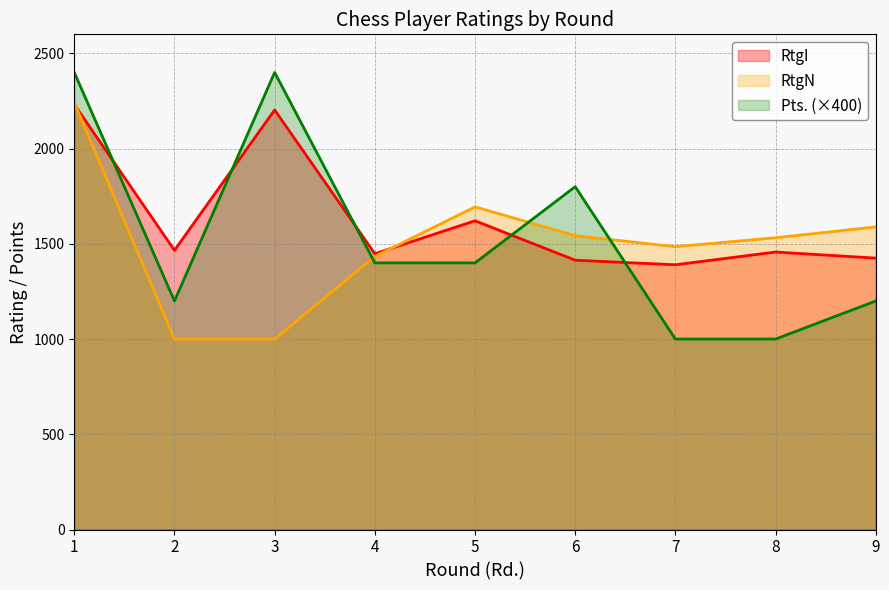

What is the greatest value displayed?

2400